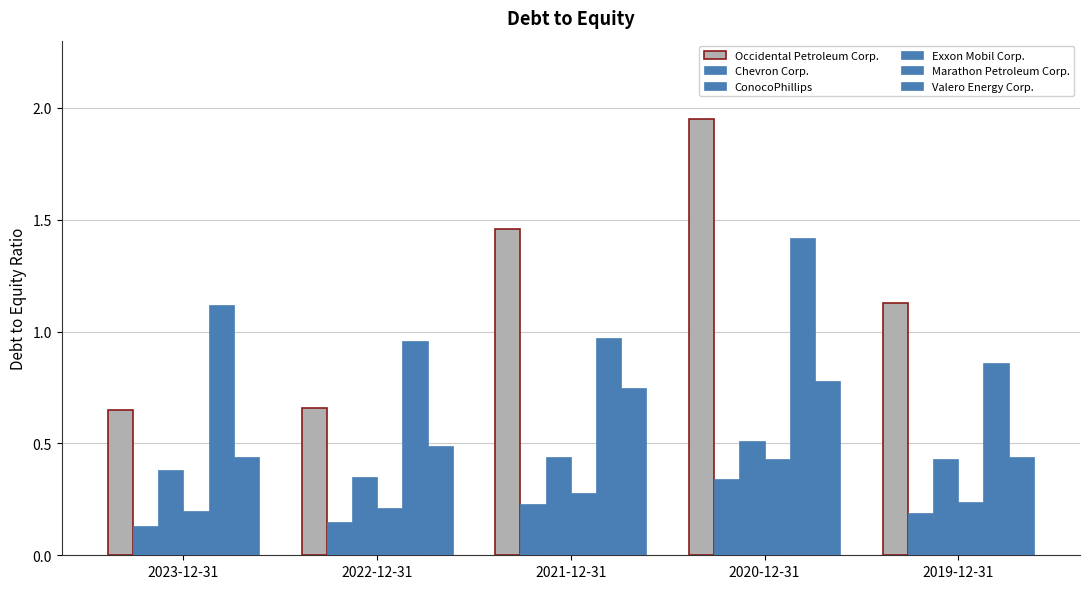

The Occidental Petroleum Corp. series shows 0.6 at 2021-12-31. True or false?

False